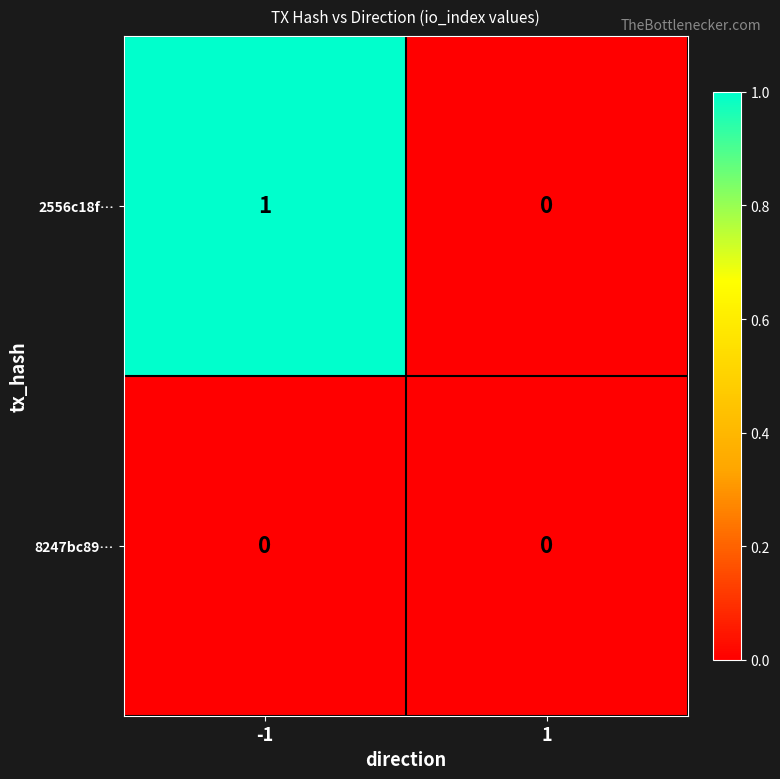

List the series in order of their peak value, lowest first.

8247bc89…, 2556c18f…